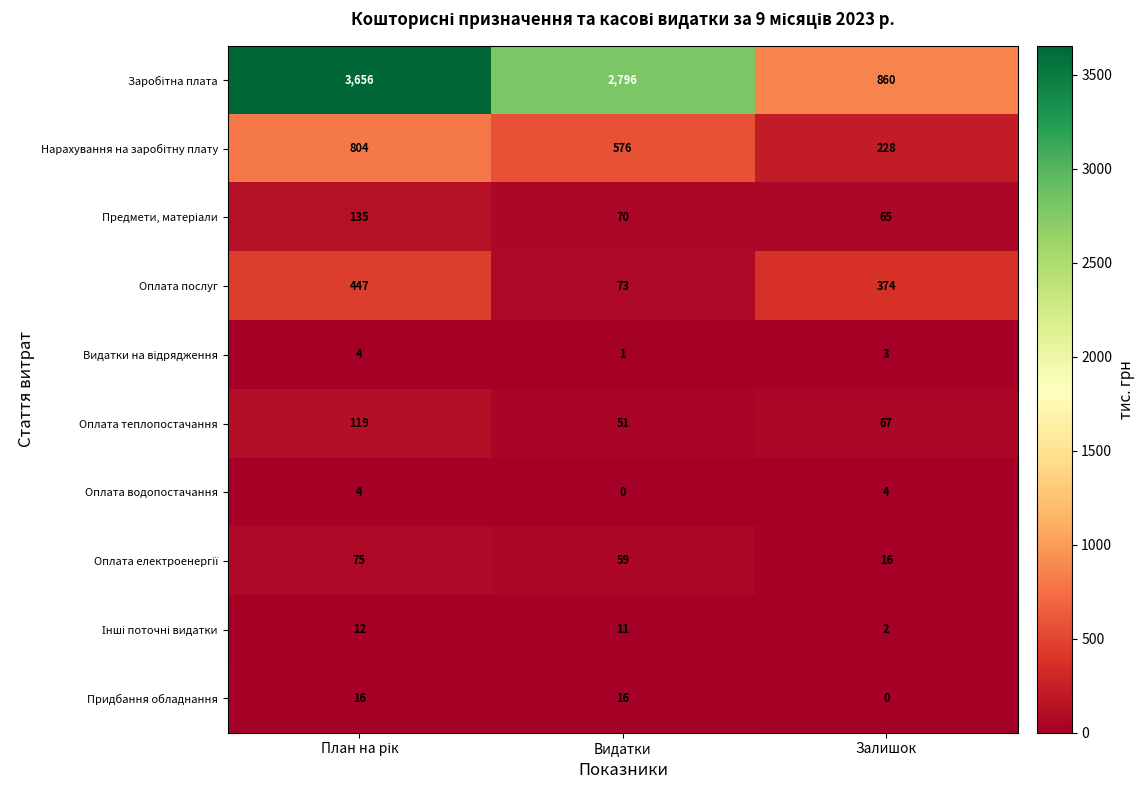

What is the maximum value shown in the chart?

3656